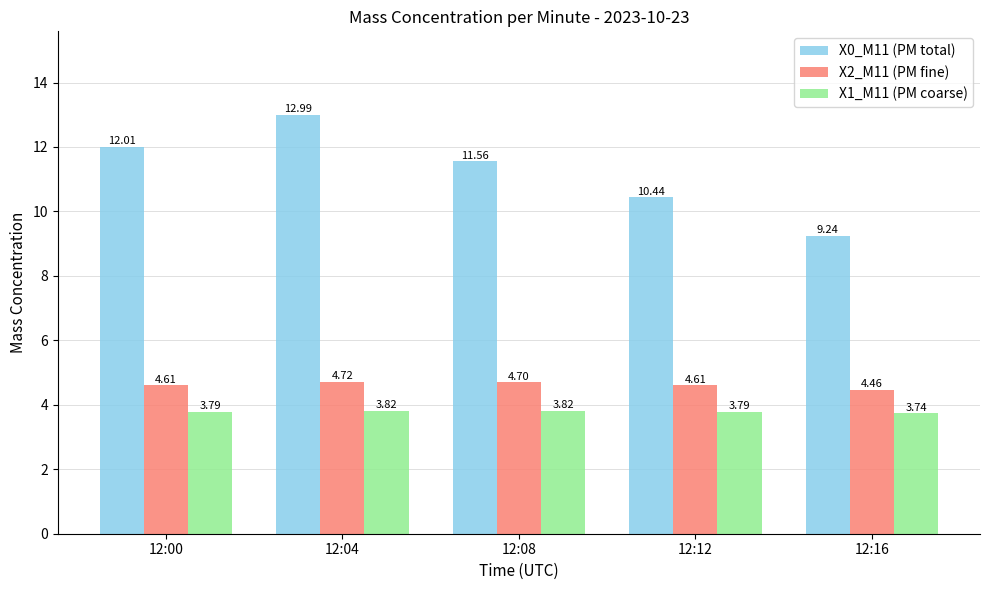

What is the value of the X0_M11 (PM total) bar at the 1st from the left?

12.0